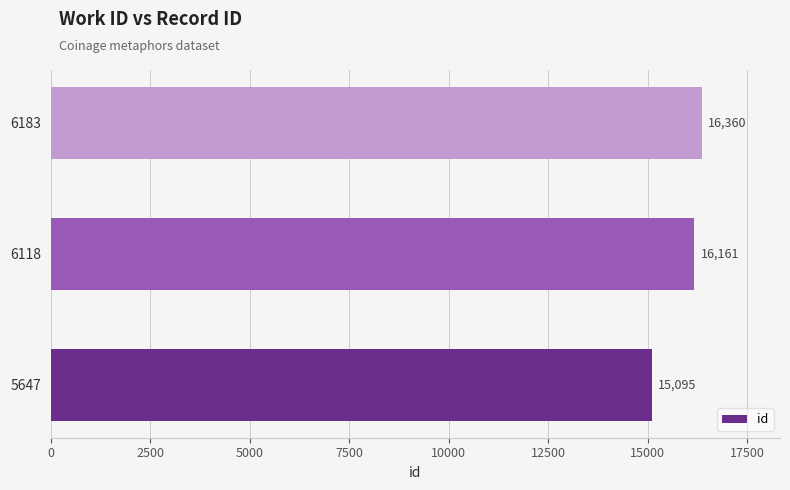

Does the chart contain stacked bars?

No